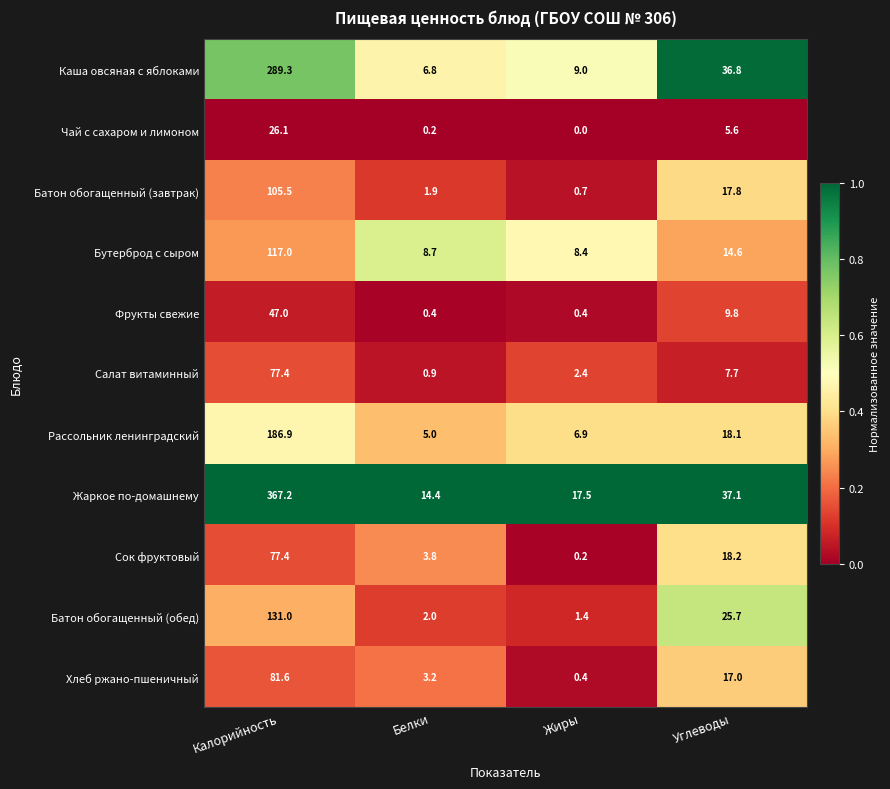

The value of Сок фруктовый at Калорийность is 43.3. True or false?

False